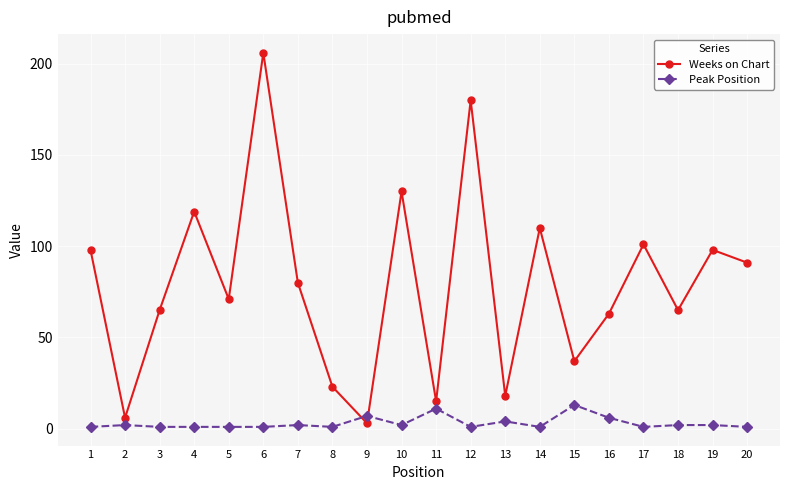

Which category has the highest value in the Peak Position series?

15